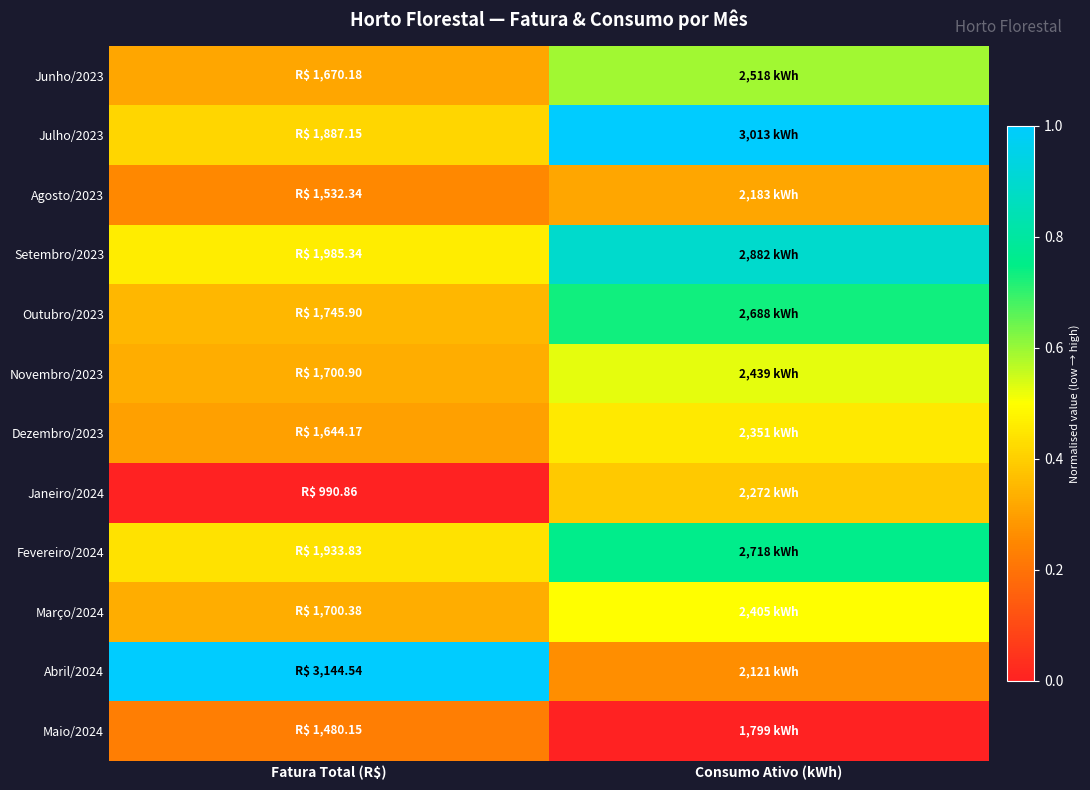

Reading right to left, extract all data points from this chart.

Junho/2023: Consumo Ativo (kWh)=0.6	Fatura Total (R$)=0.3
Julho/2023: Consumo Ativo (kWh)=1.0	Fatura Total (R$)=0.4
Agosto/2023: Consumo Ativo (kWh)=0.3	Fatura Total (R$)=0.3
Setembro/2023: Consumo Ativo (kWh)=0.9	Fatura Total (R$)=0.5
Outubro/2023: Consumo Ativo (kWh)=0.7	Fatura Total (R$)=0.4
Novembro/2023: Consumo Ativo (kWh)=0.5	Fatura Total (R$)=0.3
Dezembro/2023: Consumo Ativo (kWh)=0.5	Fatura Total (R$)=0.3
Janeiro/2024: Consumo Ativo (kWh)=0.4	Fatura Total (R$)=0.0
Fevereiro/2024: Consumo Ativo (kWh)=0.8	Fatura Total (R$)=0.4
Março/2024: Consumo Ativo (kWh)=0.5	Fatura Total (R$)=0.3
Abril/2024: Consumo Ativo (kWh)=0.3	Fatura Total (R$)=1.0
Maio/2024: Consumo Ativo (kWh)=0.0	Fatura Total (R$)=0.2